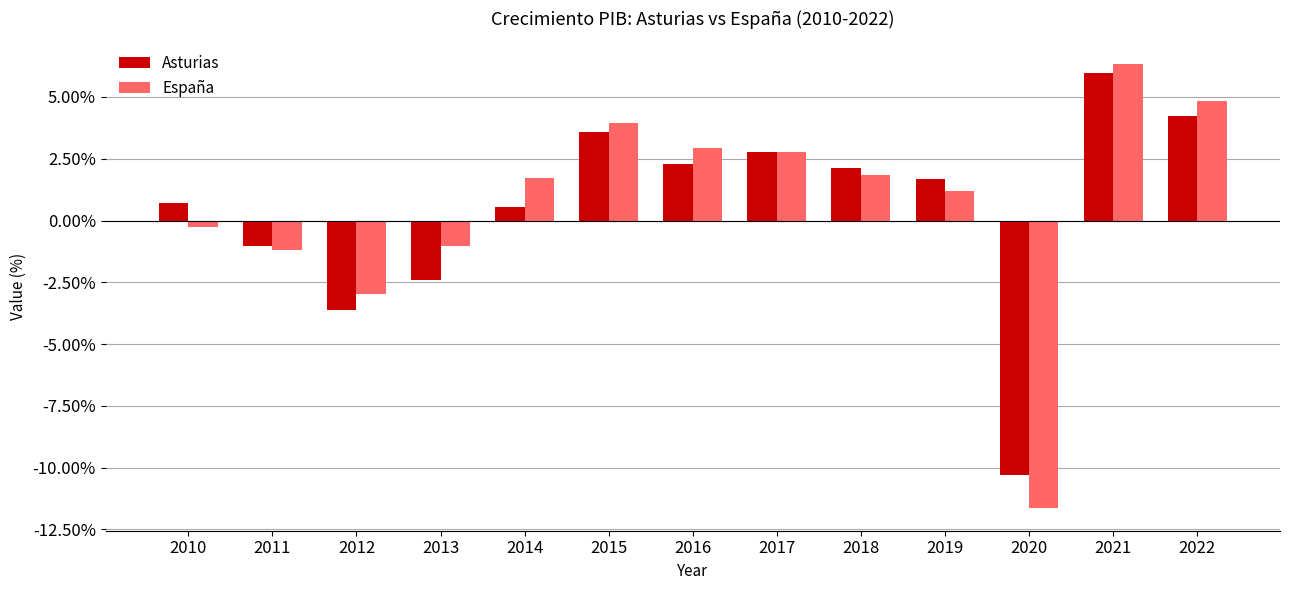

Where does the Asturias series first go above 1?

2015